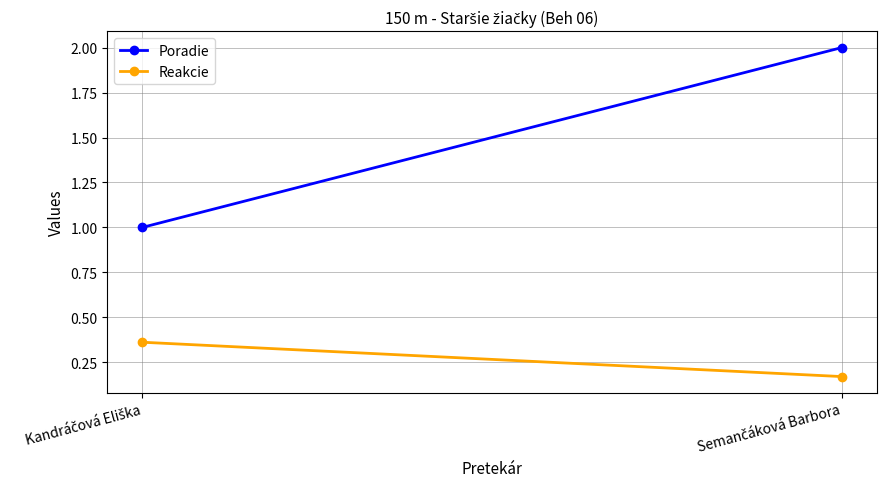

The value of Reakcie at Semančáková Barbora is 0.2. True or false?

True